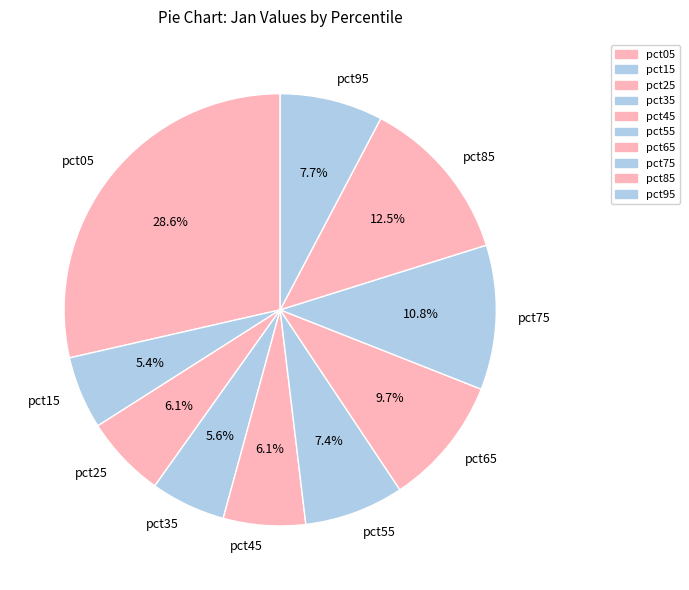

To the nearest percent, what is the difference between the pct15 and pct05 slice percentages?

23%